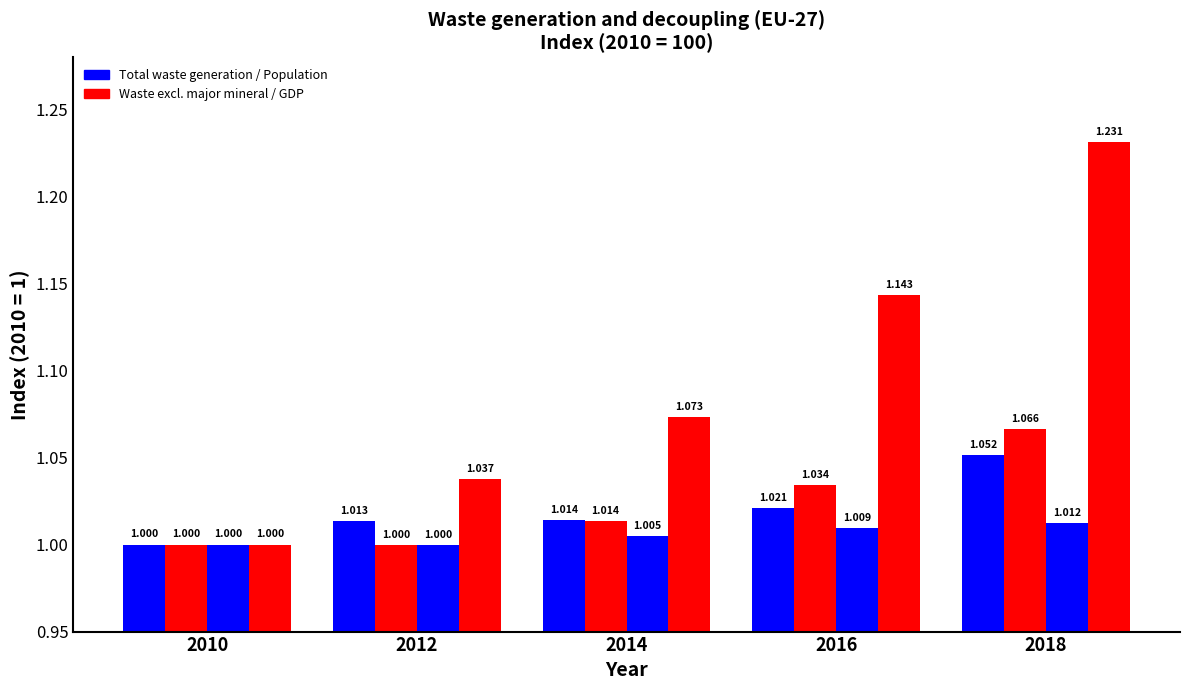

Does the chart contain stacked bars?

No